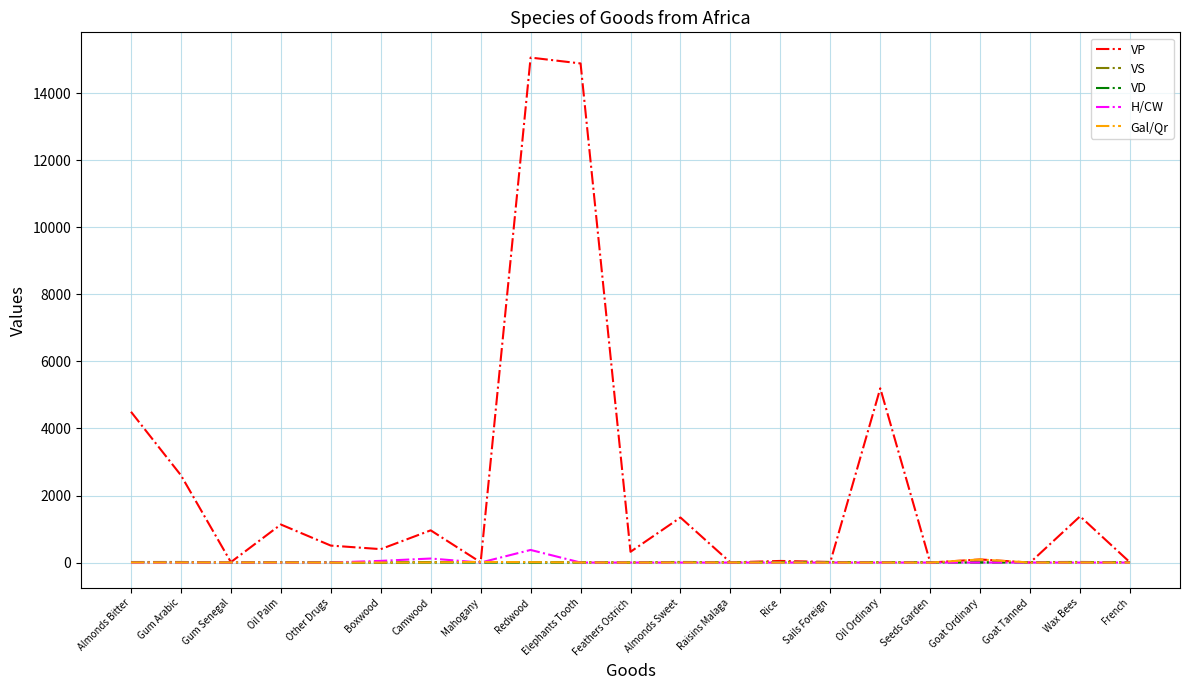

At which label is VP closest to 7532?

Oil Ordinary